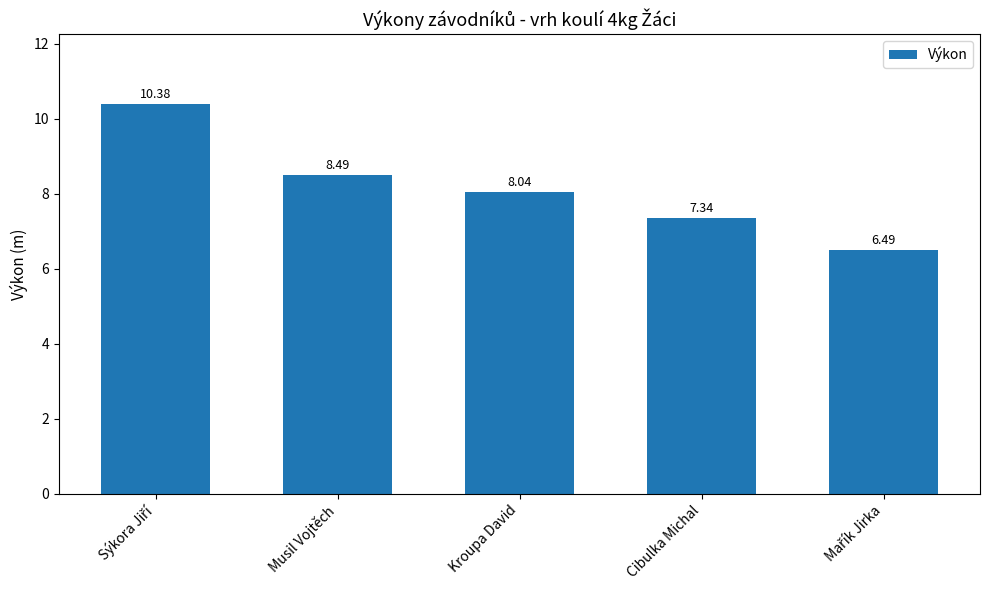

How many categories are shown in the chart?

5